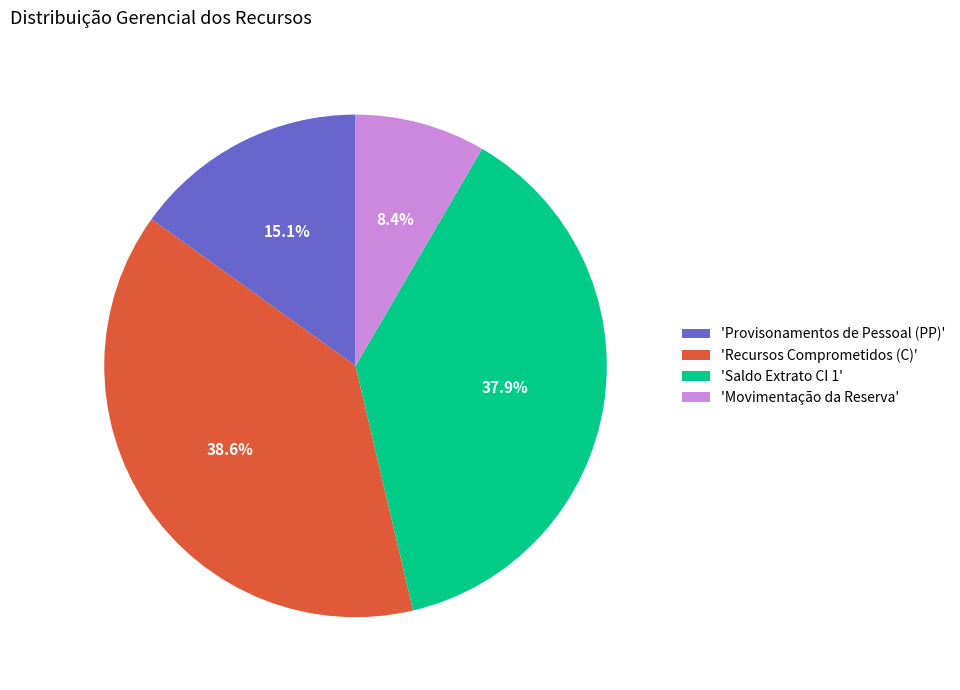

Between 'Saldo Extrato CI 1' and 'Provisonamentos de Pessoal (PP)', which is larger?

'Saldo Extrato CI 1'